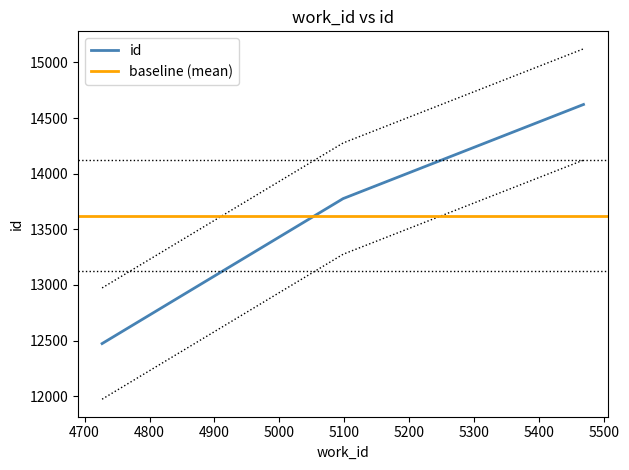

What is the smallest value displayed?

12473